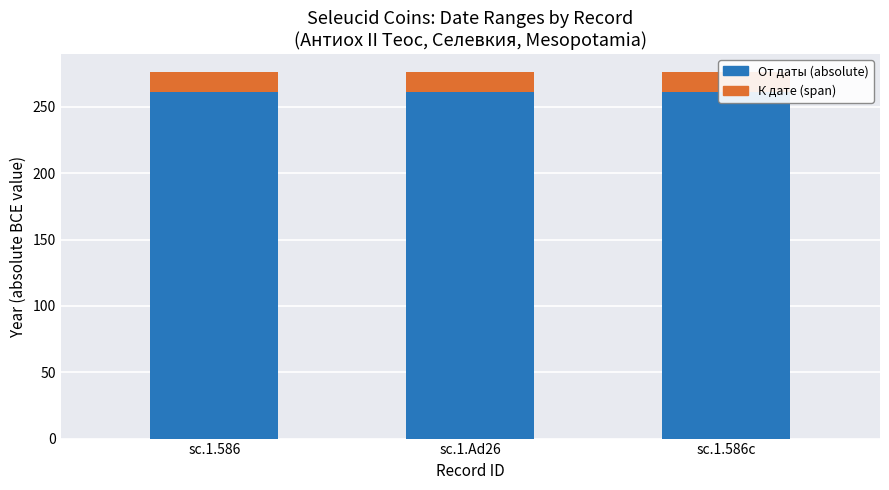

Which series changed the most between sc.1.586 and sc.1.Ad26?

От даты